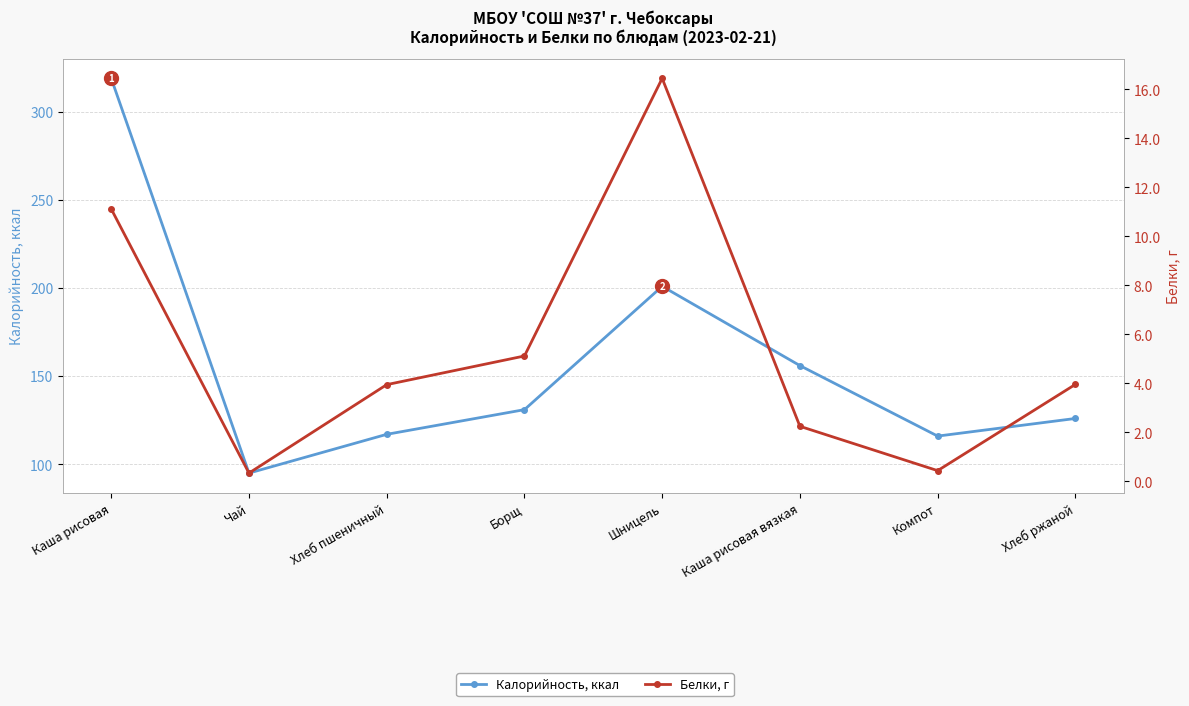

List the series in order of their overall mean, lowest first.

Белки, г, Калорийность, ккал